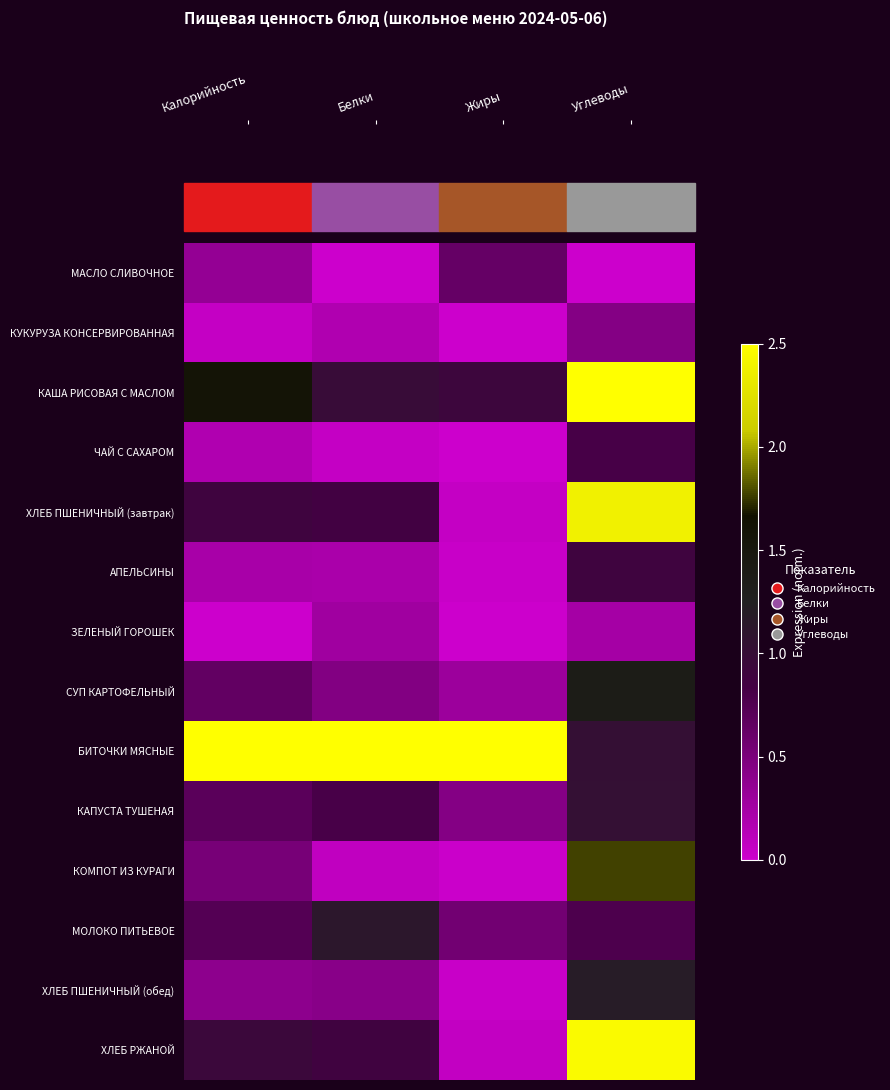

Rank the series at Калорийность from lowest to highest value.

ЗЕЛЕНЫЙ ГОРОШЕК, КУКУРУЗА КОНСЕРВИРОВАННАЯ, ЧАЙ С САХАРОМ, АПЕЛЬСИНЫ, МАСЛО СЛИВОЧНОЕ, ХЛЕБ ПШЕНИЧНЫЙ (обед), КОМПОТ ИЗ КУРАГИ, СУП КАРТОФЕЛЬНЫЙ, КАПУСТА ТУШЕНАЯ, МОЛОКО ПИТЬЕВОЕ, ХЛЕБ ПШЕНИЧНЫЙ (завтрак), ХЛЕБ РЖАНОЙ, КАША РИСОВАЯ С МАСЛОМ, БИТОЧКИ МЯСНЫЕ